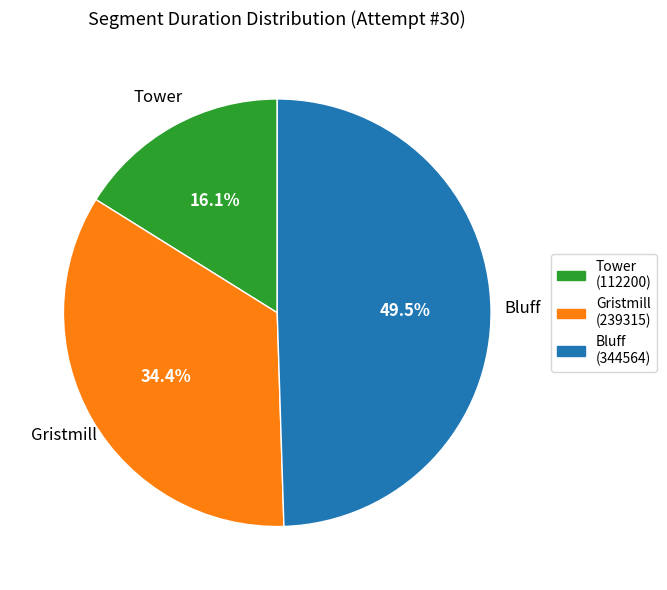

Which category has the biggest portion of the pie?

Bluff